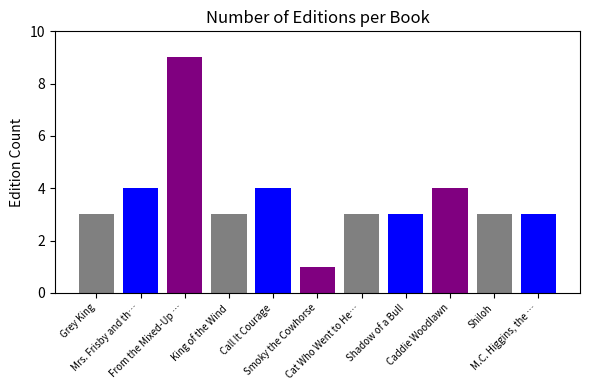

What is the average value?

4